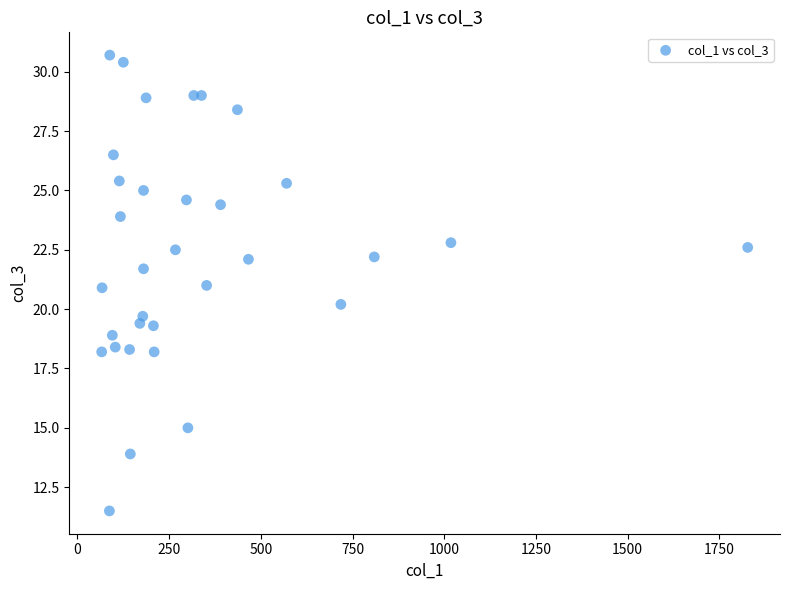

What is the range of X values (max minus min)?

1761.0